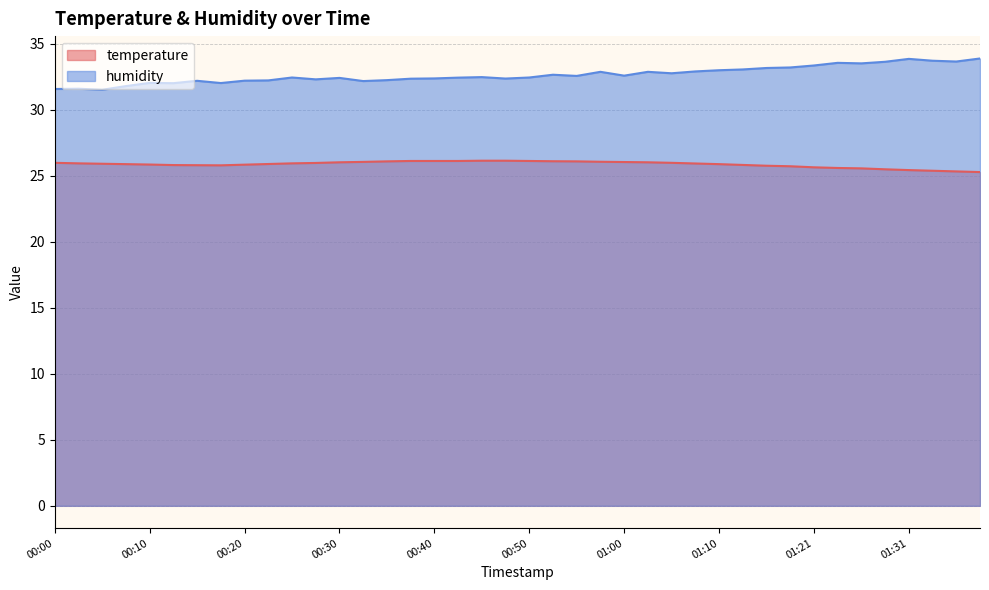

True or false: humidity has more than 0 interior local peaks.

True